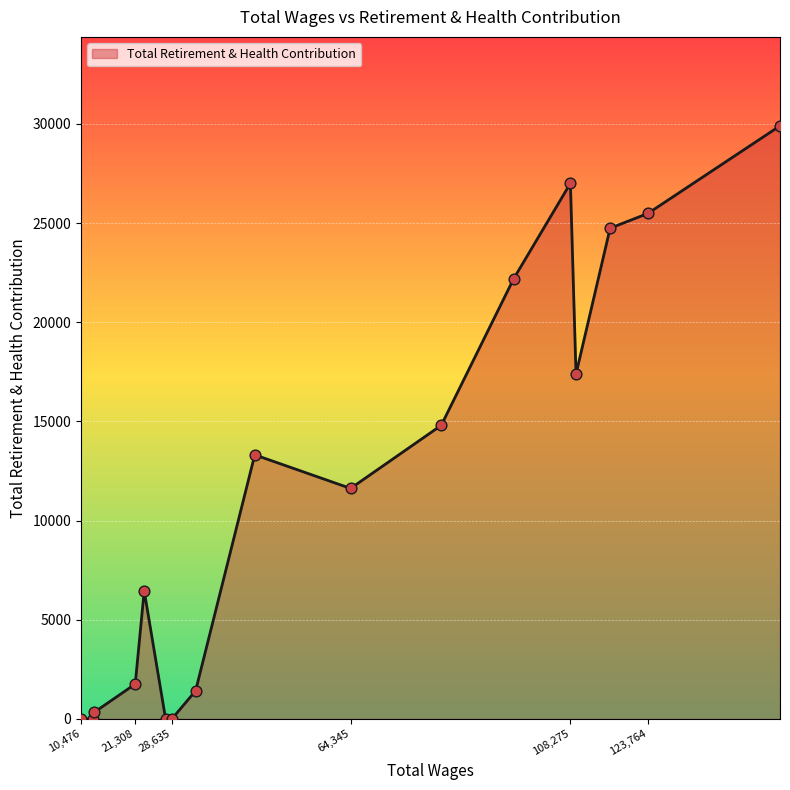

What is the greatest value displayed?

29903